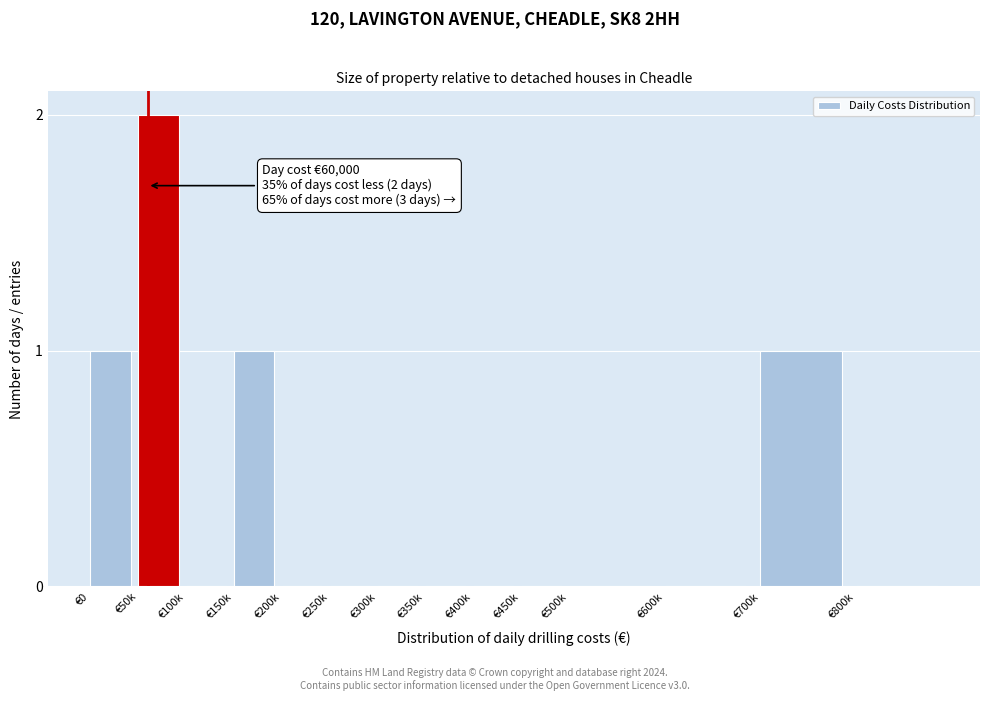

Reading left to right, extract all data points from this chart.

€0=1	€50k=2	€100k=0	€150k=1	€200k=0	€250k=0	€300k=0	€350k=0	€400k=0	€450k=0	€500k=0	€600k=0	€700k=1	€800k=0